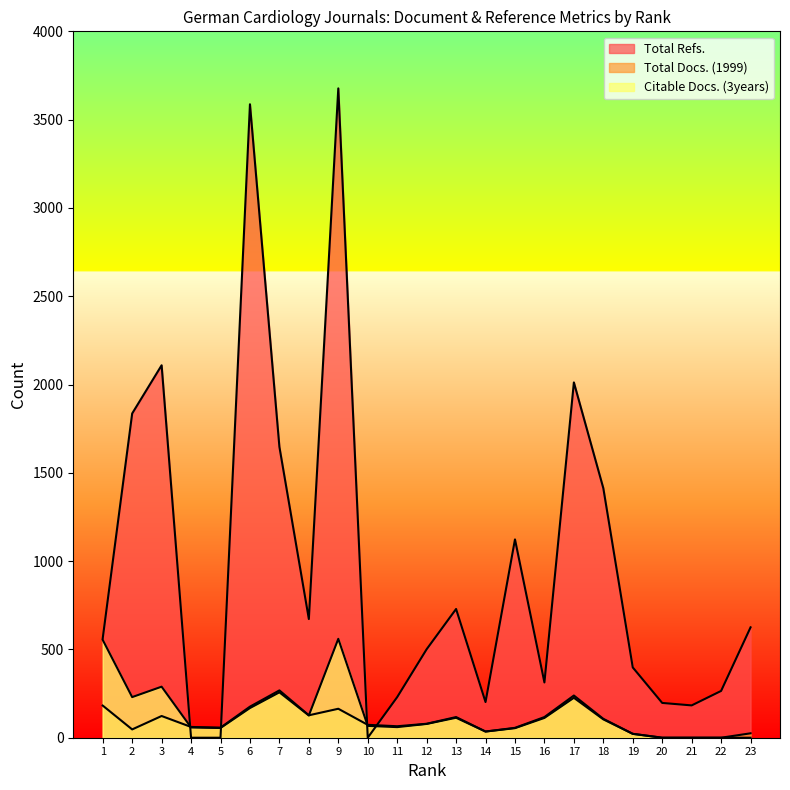

What is the total value across all series at 22?

265